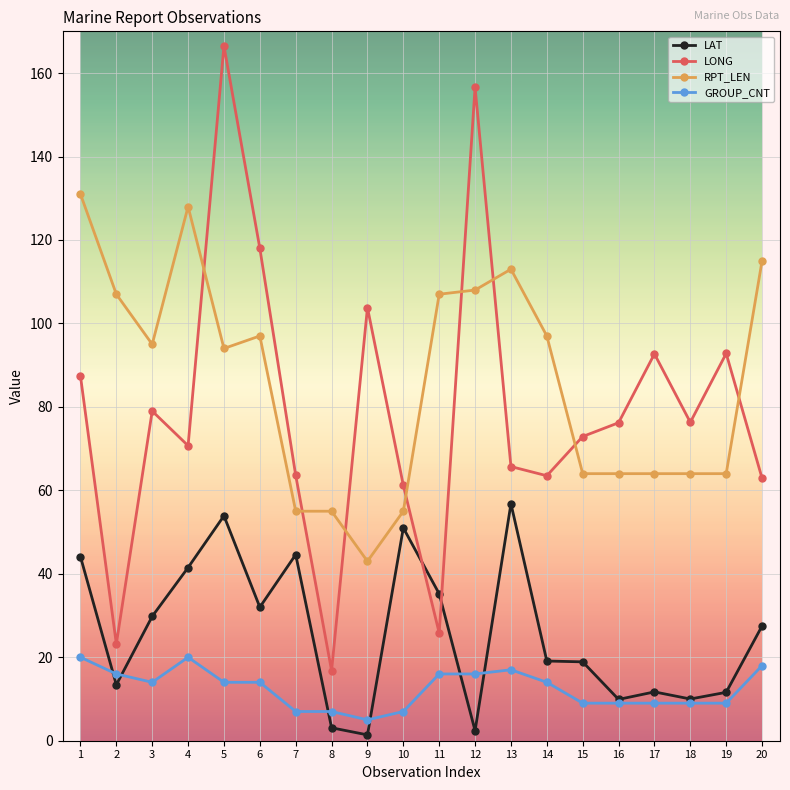

True or false: LONG and RPT_LEN intersect in this chart.

True